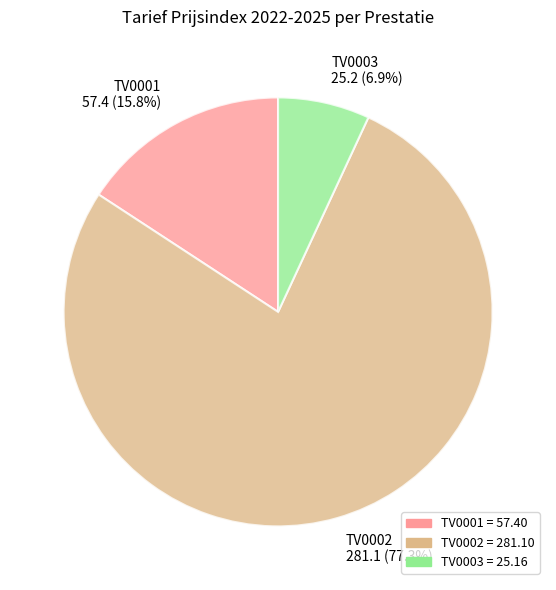

Which has a higher value, TV0002 or TV0001?

TV0002